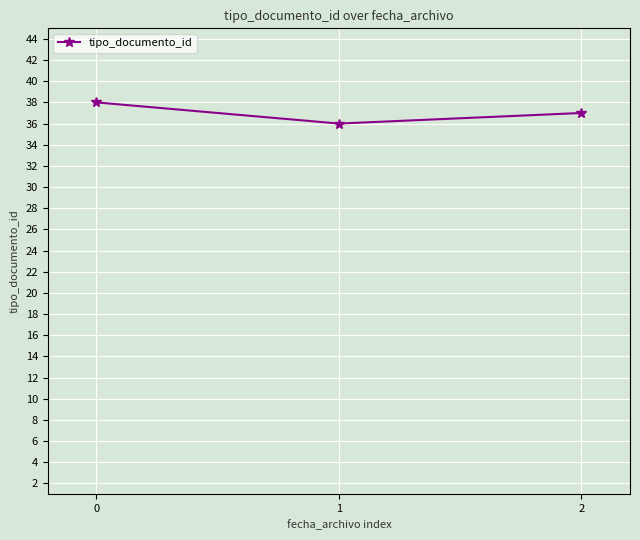

Rank the categories by value from lowest to highest.

1, 2, 0